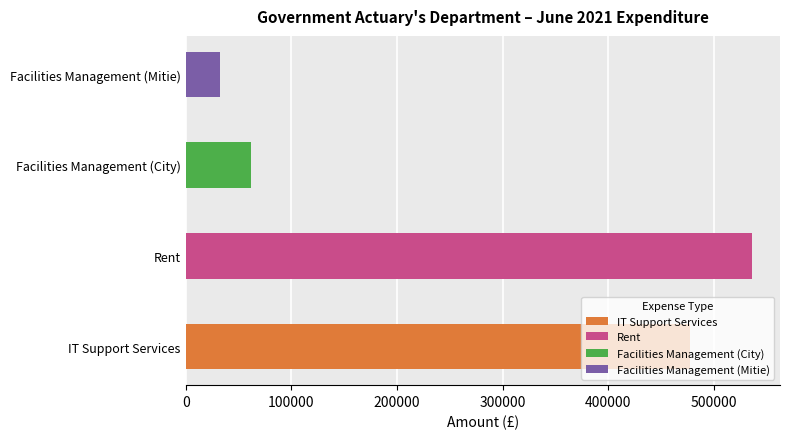

Approximately how many times larger is the value at Facilities Management (City) compared to Facilities Management (Mitie)?

1.9